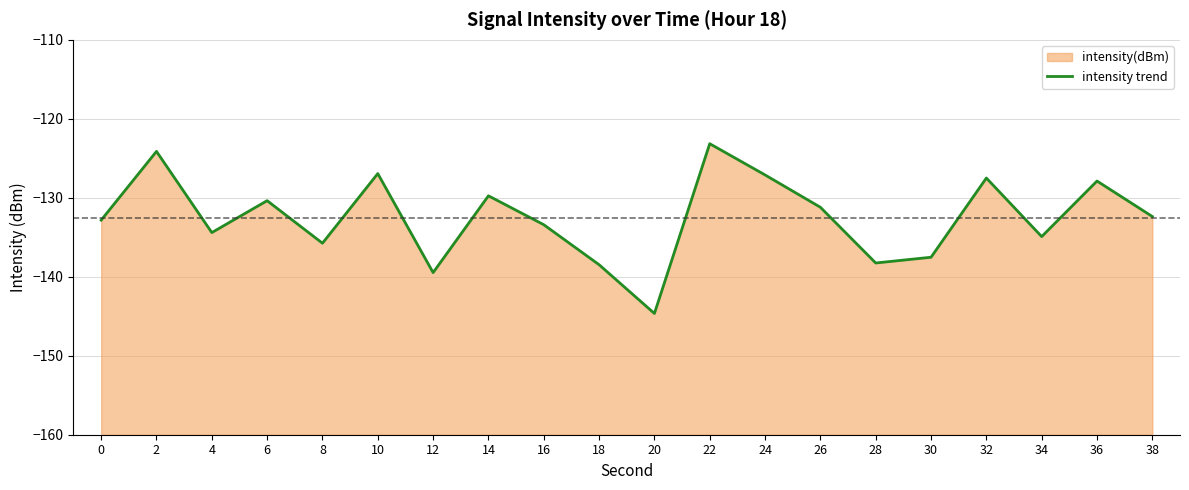

Reading left to right, extract all data points from this chart.

0=-132.8	2=-124.1	4=-134.4	6=-130.4	8=-135.8	10=-126.9	12=-139.5	14=-129.7	16=-133.4	18=-138.5	20=-144.6	22=-123.2	24=-127.1	26=-131.2	28=-138.3	30=-137.5	32=-127.5	34=-134.9	36=-127.9	38=-132.4